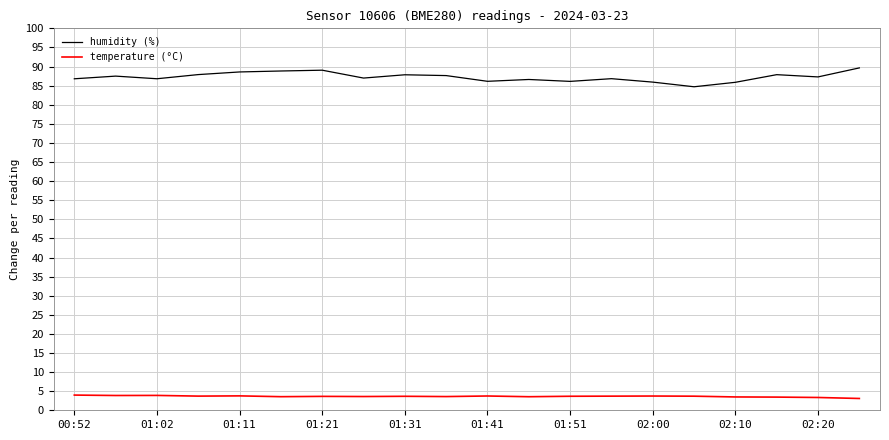

Which series has the widest spread of values?

humidity (%)